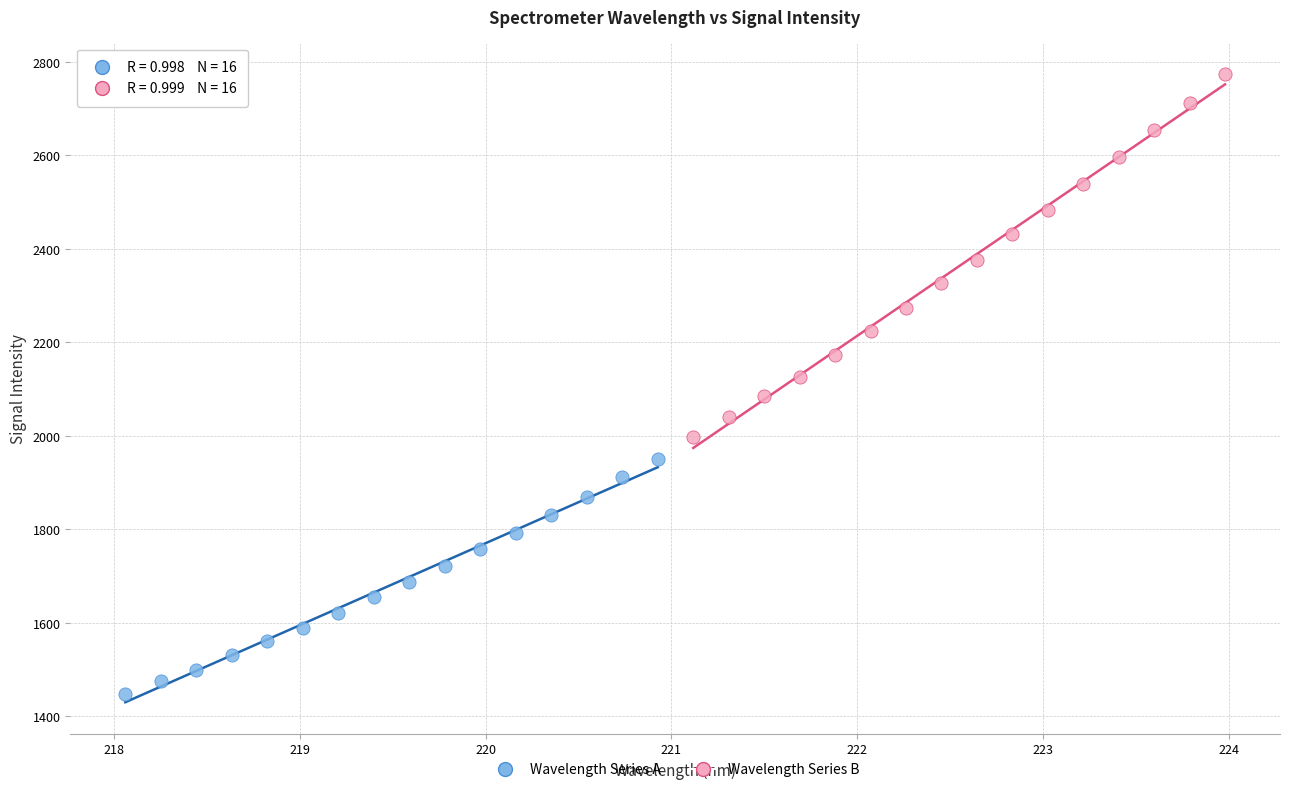

What are all the series names shown in the legend?

Wavelength Series A, Wavelength Series B